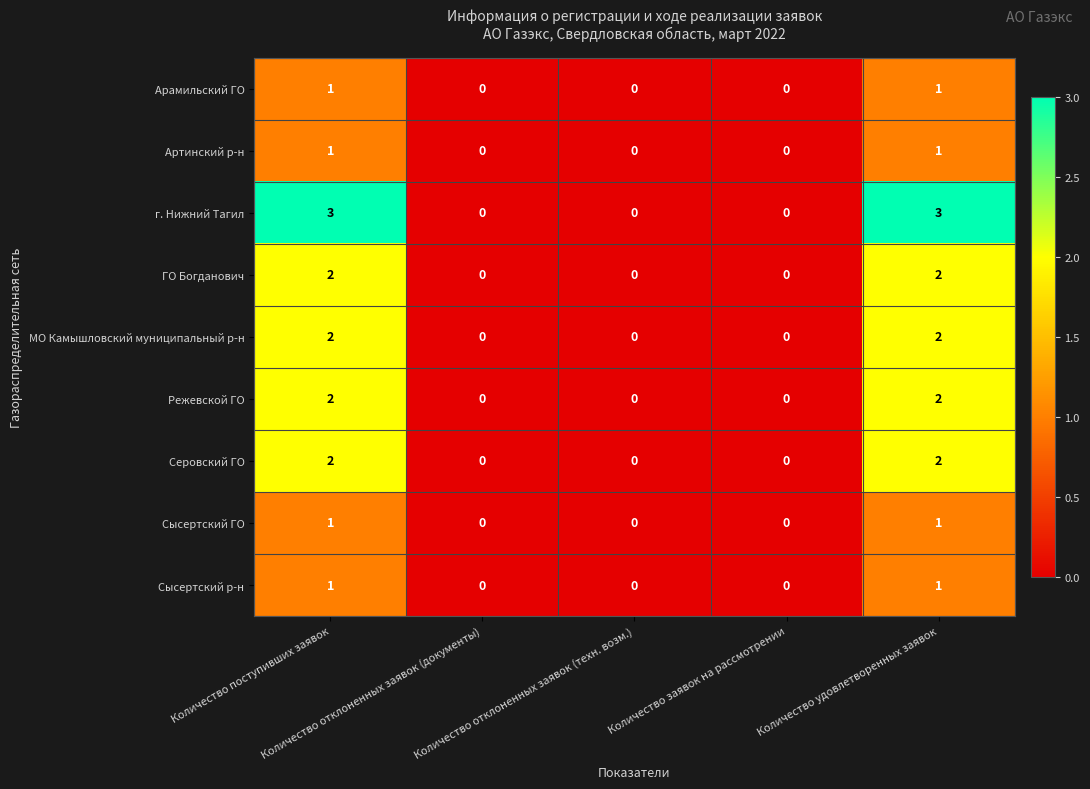

Which series has the largest range (max minus min)?

г. Нижний Тагил